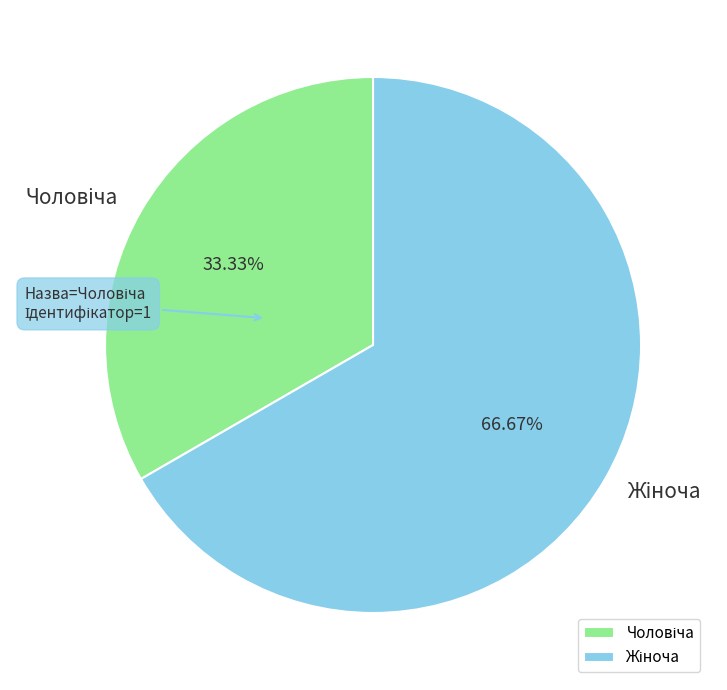

Is there any slice that represents more than half of the pie?

Yes